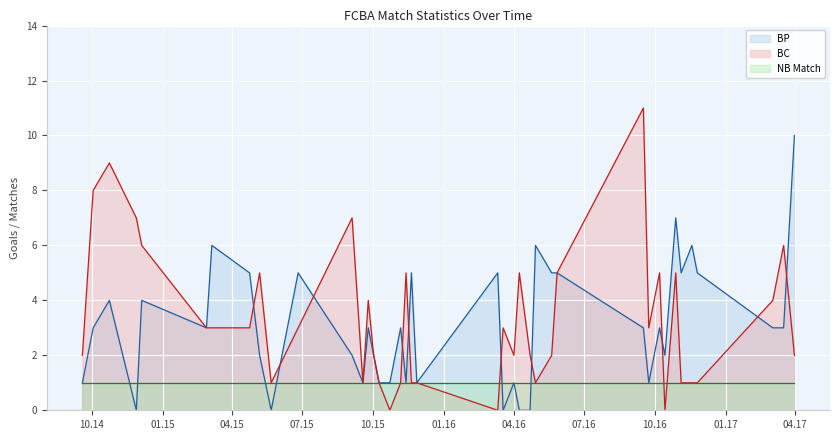

What is the difference between the maximum and minimum values in the BC series?

11